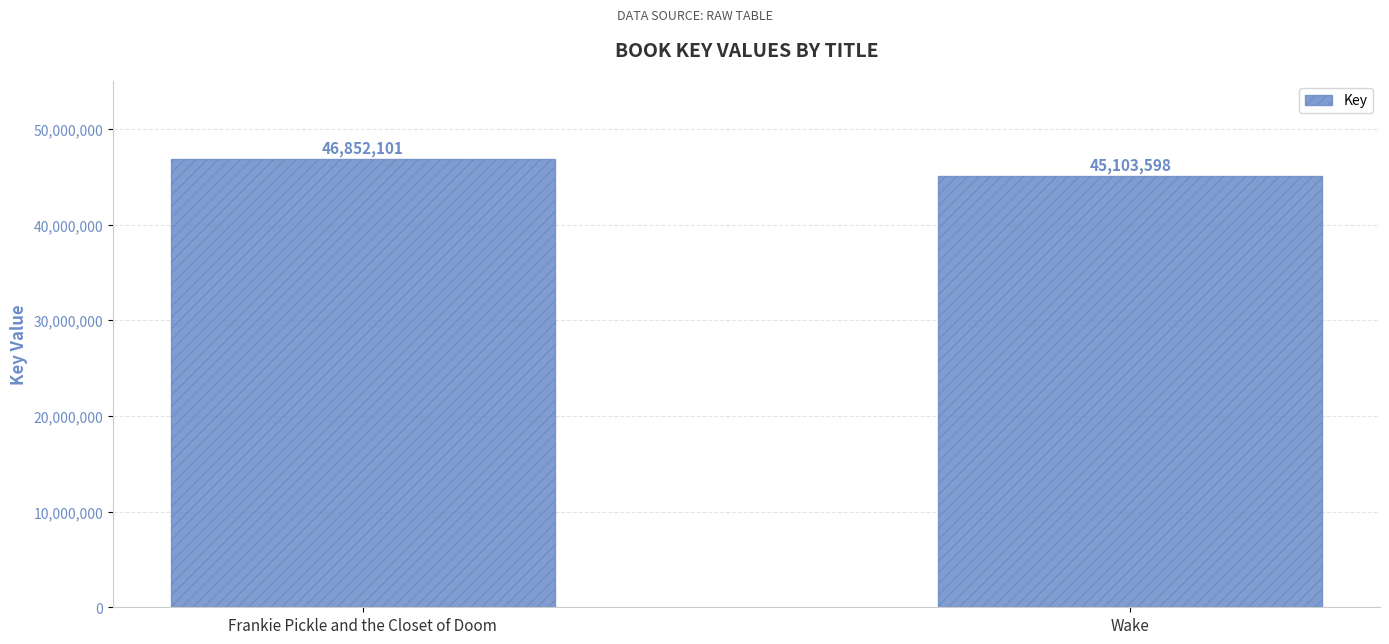

What is the minimum value shown in the chart?

45103598